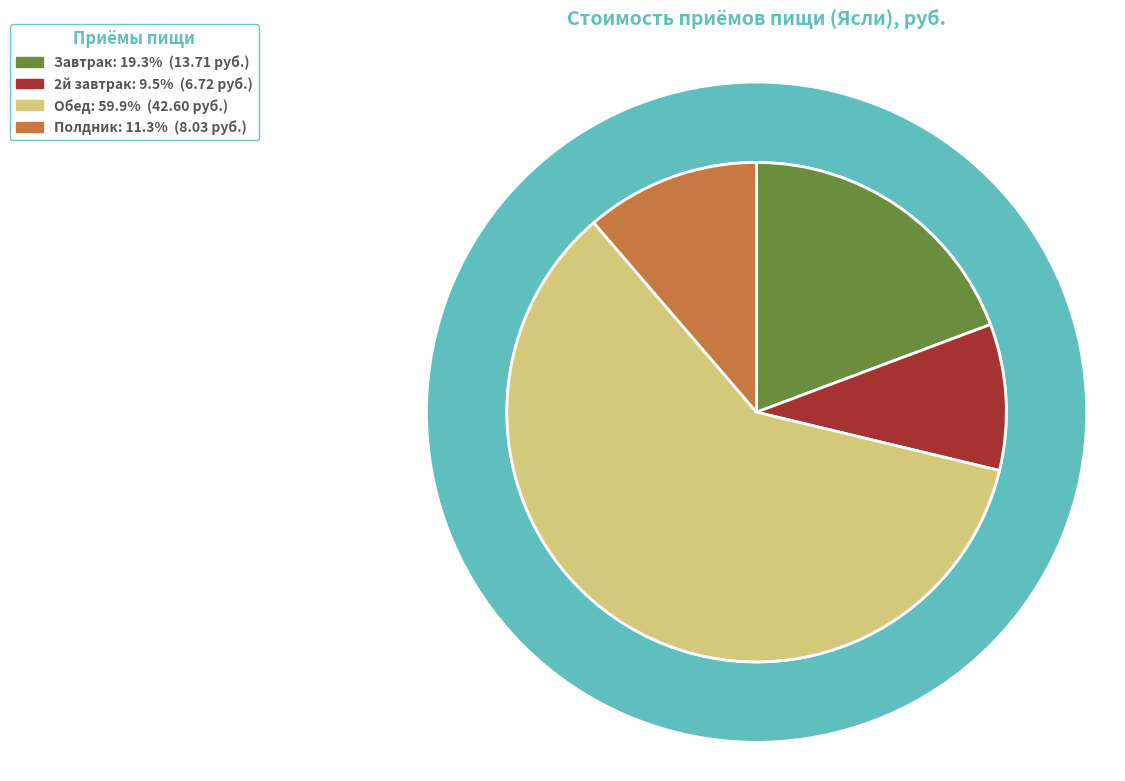

How many segments does this pie chart have?

4